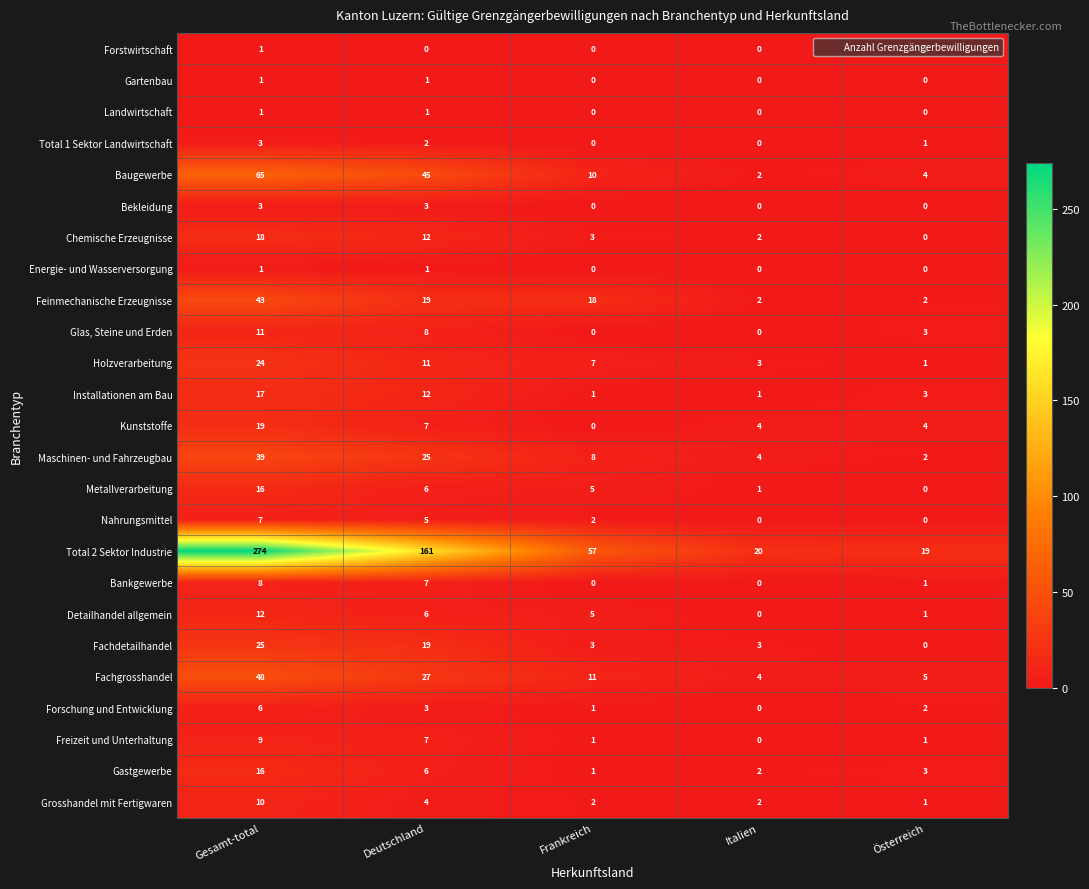

What is the total value across all series at Deutschland?

398